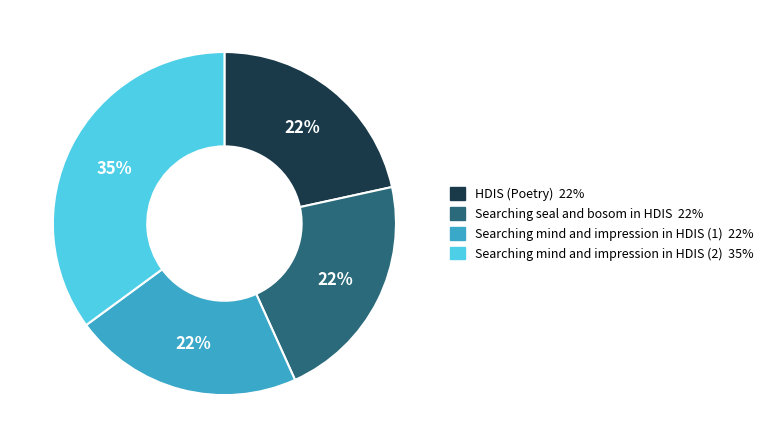

Which slice is the largest?

Searching mind and impression in HDIS (2)